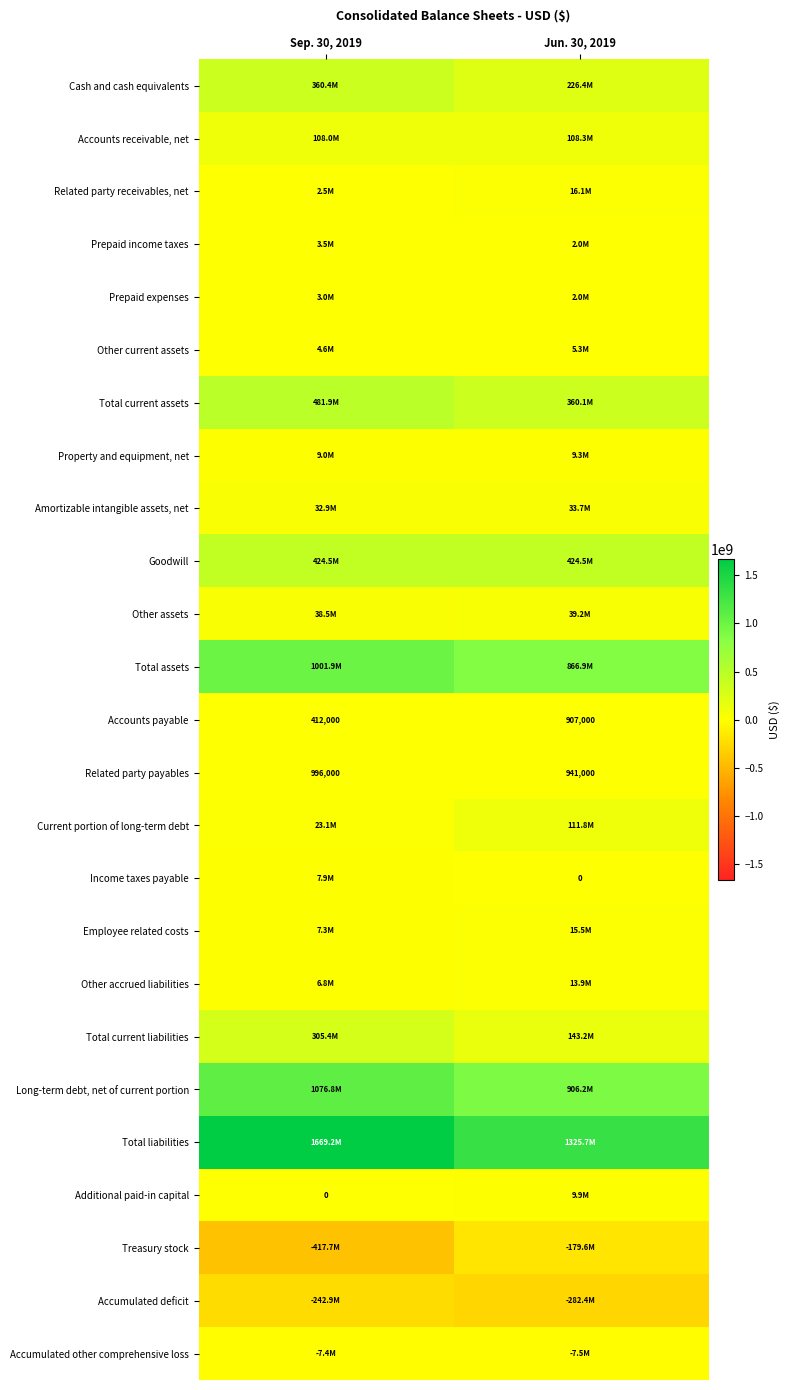

How many categories are shown in the chart?

2